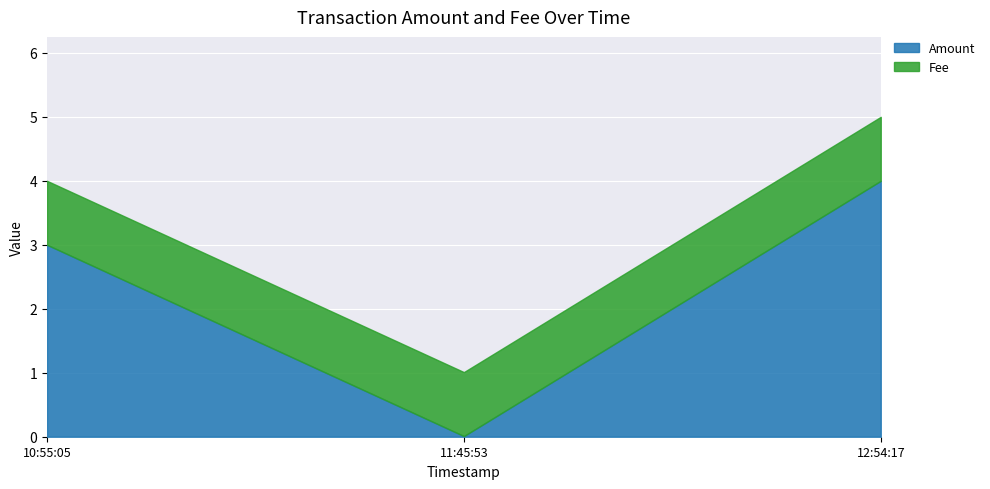

What are all the series names shown in the legend?

Amount, Fee